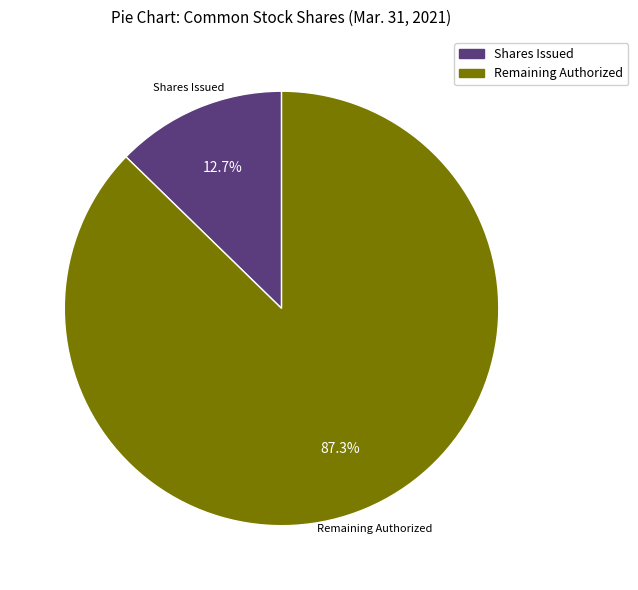

Combined, what portion of the pie is Remaining Authorized and Shares Issued?

100.0%